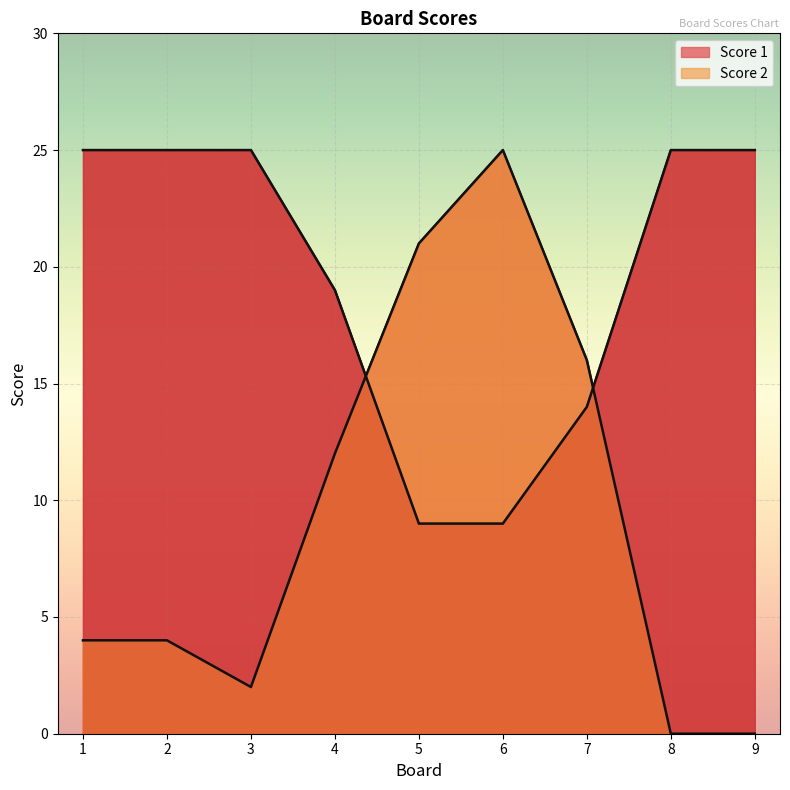

Which label corresponds to the smallest value in the chart?

8